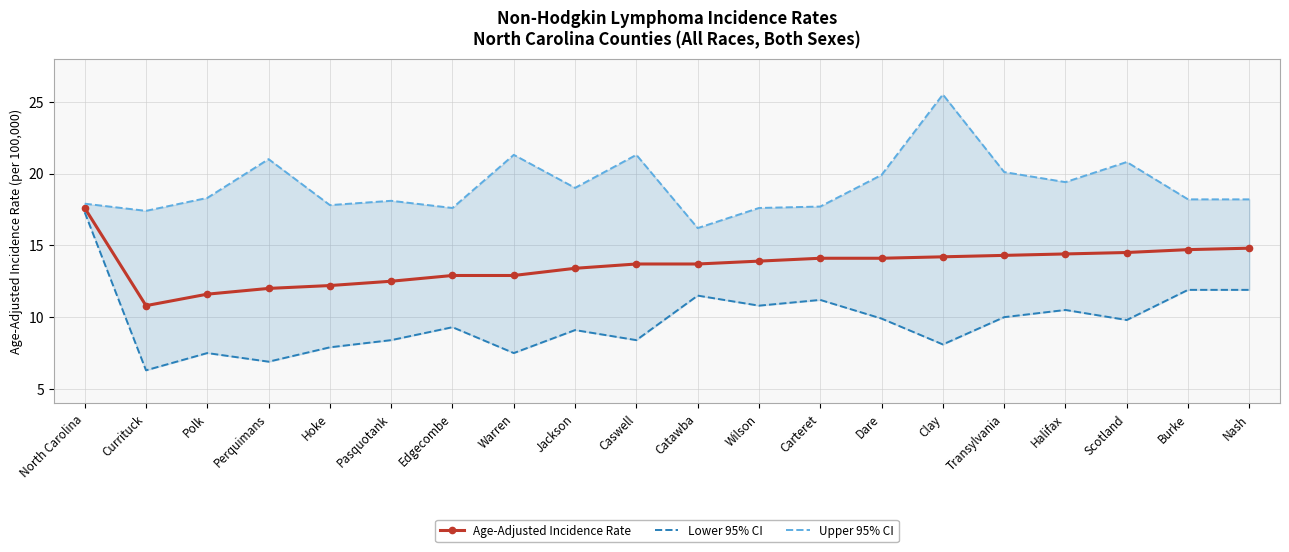

True or false: Lower 95% CI has more than 2 points higher than both neighbors.

True